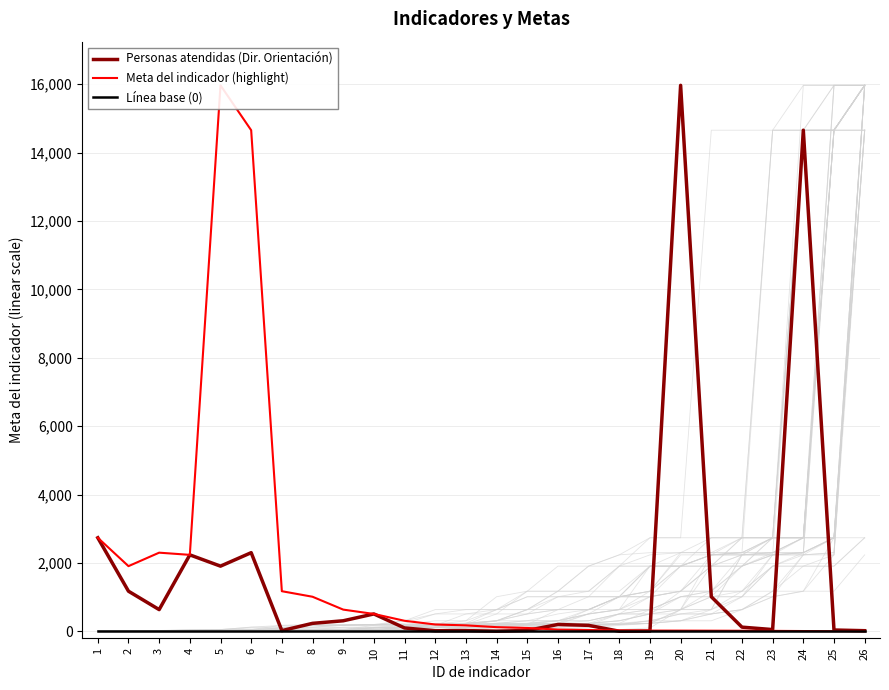

What are all the series names shown in the legend?

Personas atendidas (Dir. Orientación), Meta del indicador (highlight), Línea base (0)